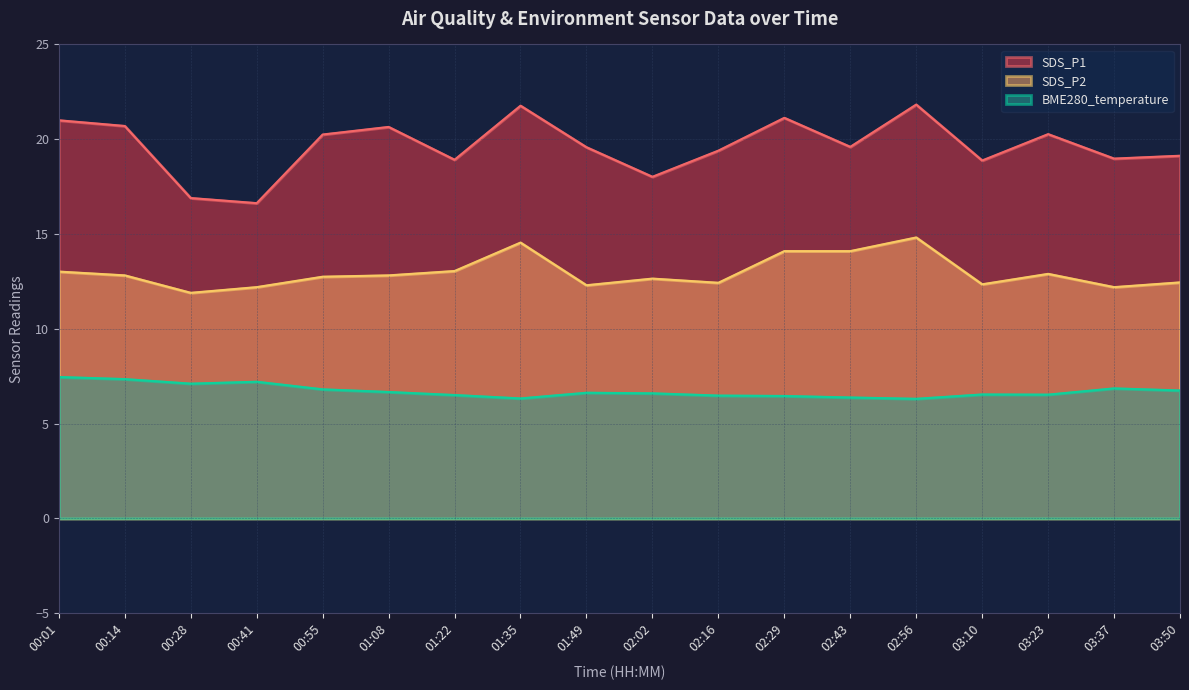

Which series has the widest spread of values?

SDS_P1